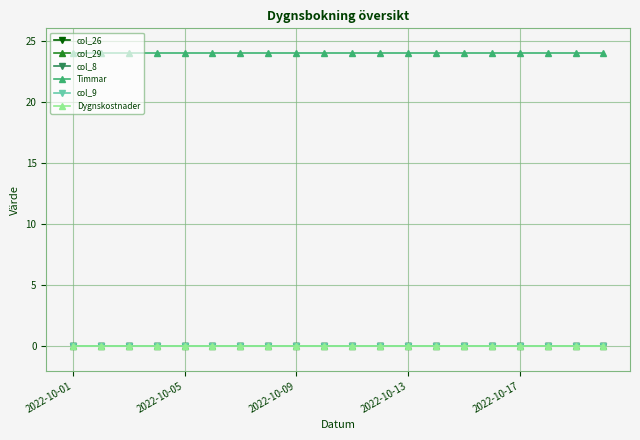

Is this an area chart (filled region under the line)?

No